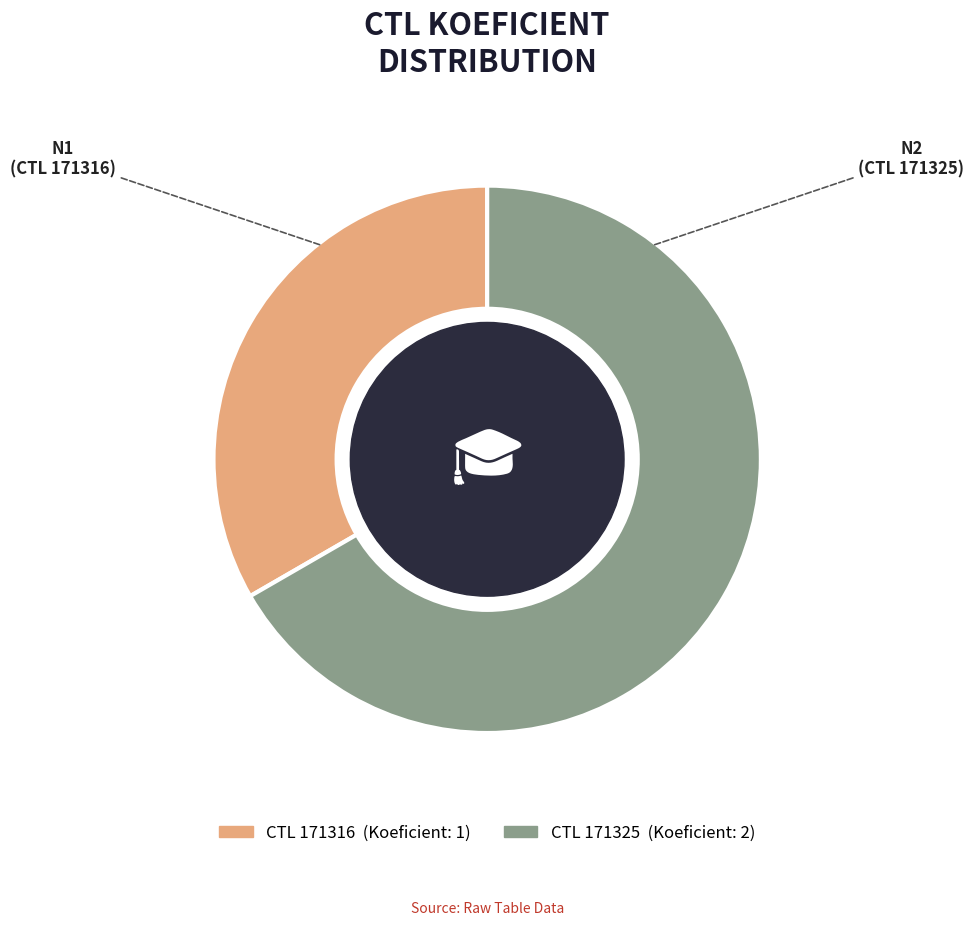

Is there a majority slice in this chart?

Yes